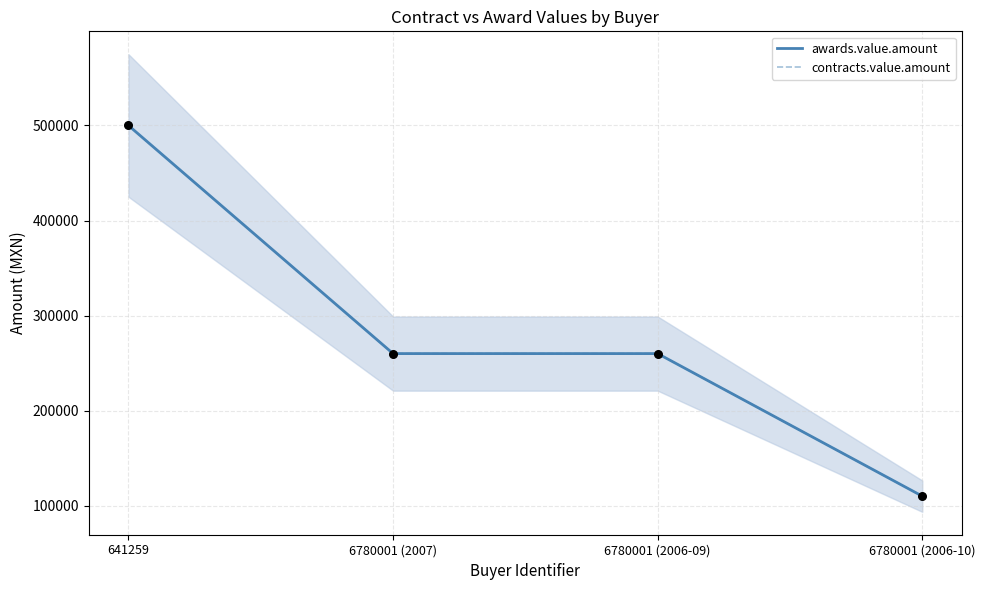

Which series reaches the minimum Y coordinate?

awards.value.amount